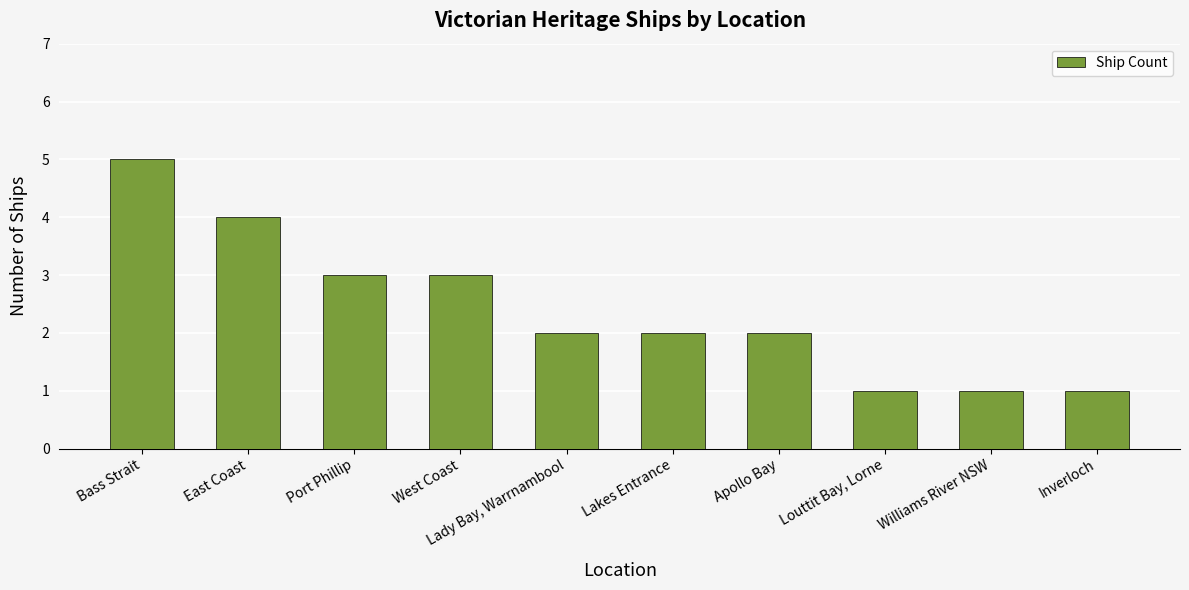

The chart shows a value of 0 at Lady Bay, Warrnambool. True or false?

False